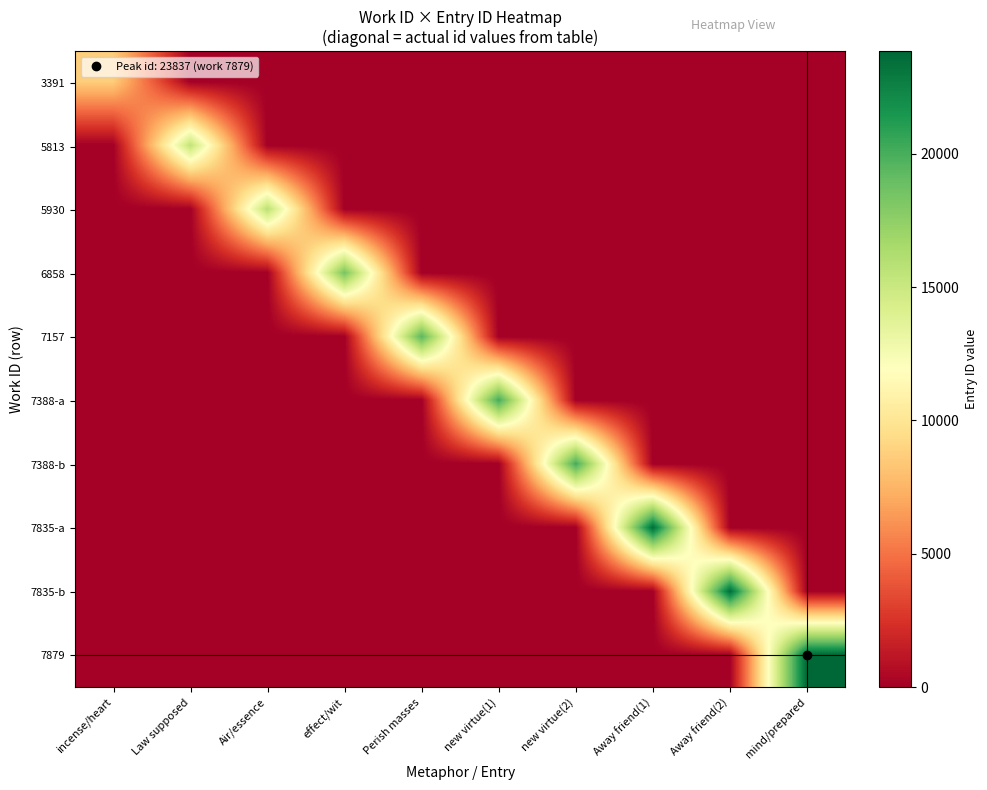

Which series has the largest total across all categories?

7879